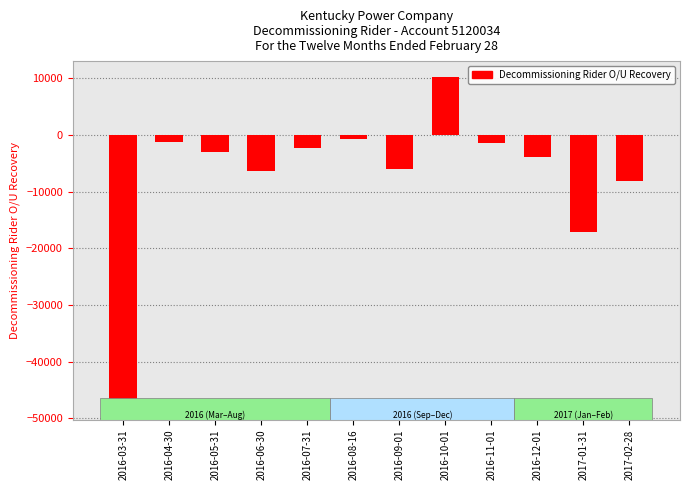

Is it true that the value at 2016-12-01 is -3964.9?

True